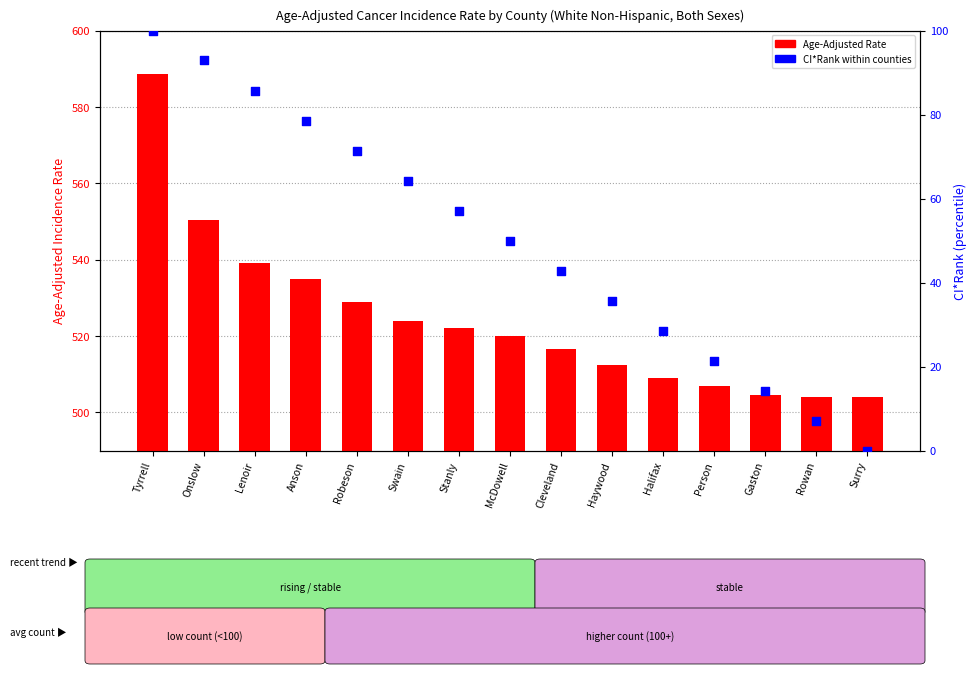

At how many categories does at least one series exceed 569?

1